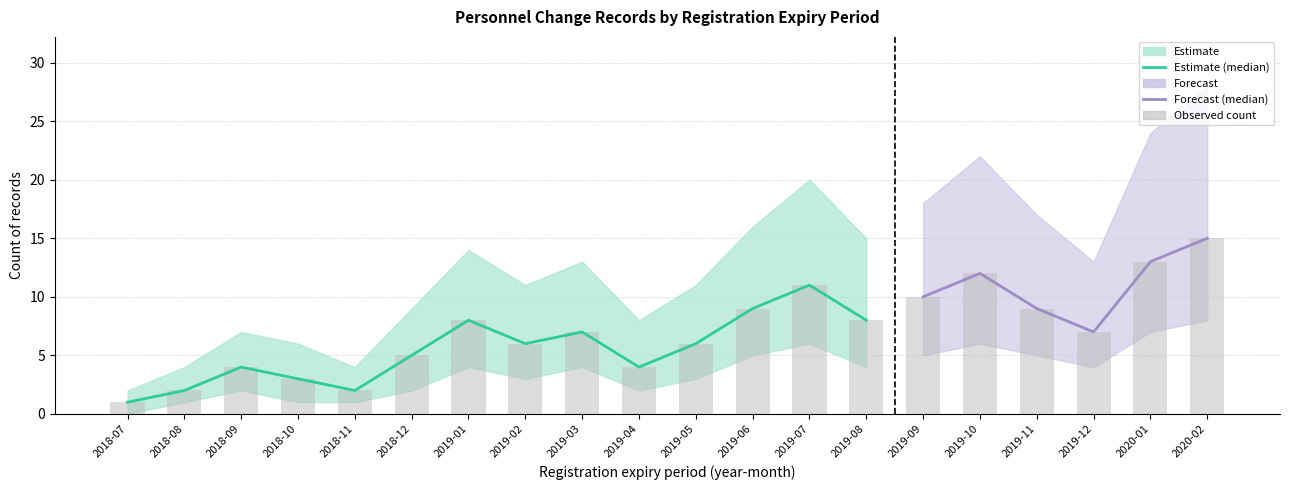

Reading left to right, extract all data points from this chart.

count: 2018-07=1	2018-08=2	2018-09=4	2018-10=3	2018-11=2	2018-12=5	2019-01=8	2019-02=6	2019-03=7	2019-04=4	2019-05=6	2019-06=9	2019-07=11	2019-08=8	2019-09=10	2019-10=12	2019-11=9	2019-12=7	2020-01=13	2020-02=15
count_upper: 2018-07=2	2018-08=4	2018-09=7	2018-10=6	2018-11=4	2018-12=9	2019-01=14	2019-02=11	2019-03=13	2019-04=8	2019-05=11	2019-06=16	2019-07=20	2019-08=15	2019-09=18	2019-10=22	2019-11=17	2019-12=13	2020-01=24	2020-02=28
count_lower: 2018-07=0	2018-08=1	2018-09=2	2018-10=1	2018-11=1	2018-12=2	2019-01=4	2019-02=3	2019-03=4	2019-04=2	2019-05=3	2019-06=5	2019-07=6	2019-08=4	2019-09=5	2019-10=6	2019-11=5	2019-12=4	2020-01=7	2020-02=8